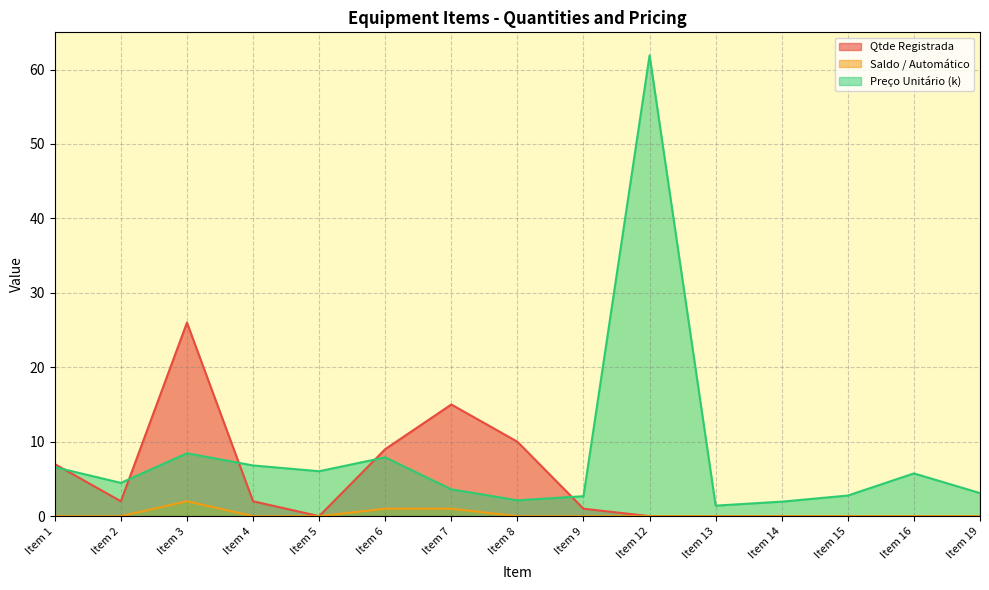

Reading left to right, list all the values displayed in this chart.

Qtde Registrada: 7.0	2.0	26.0	2.0	0.0	9.0	15.0	10.0	1.0	0.0	0.0	0.0	0.0	0.0	0.0
Saldo / Automático: 0.0	0.0	2.0	0.0	0.0	1.0	1.0	0.0	0.0	0.0	0.0	0.0	0.0	0.0	0.0
Preço Unitário (k): 6.6	4.5	8.4	6.8	6.0	7.9	3.6	2.1	2.7	61.9	1.4	1.9	2.8	5.7	3.1